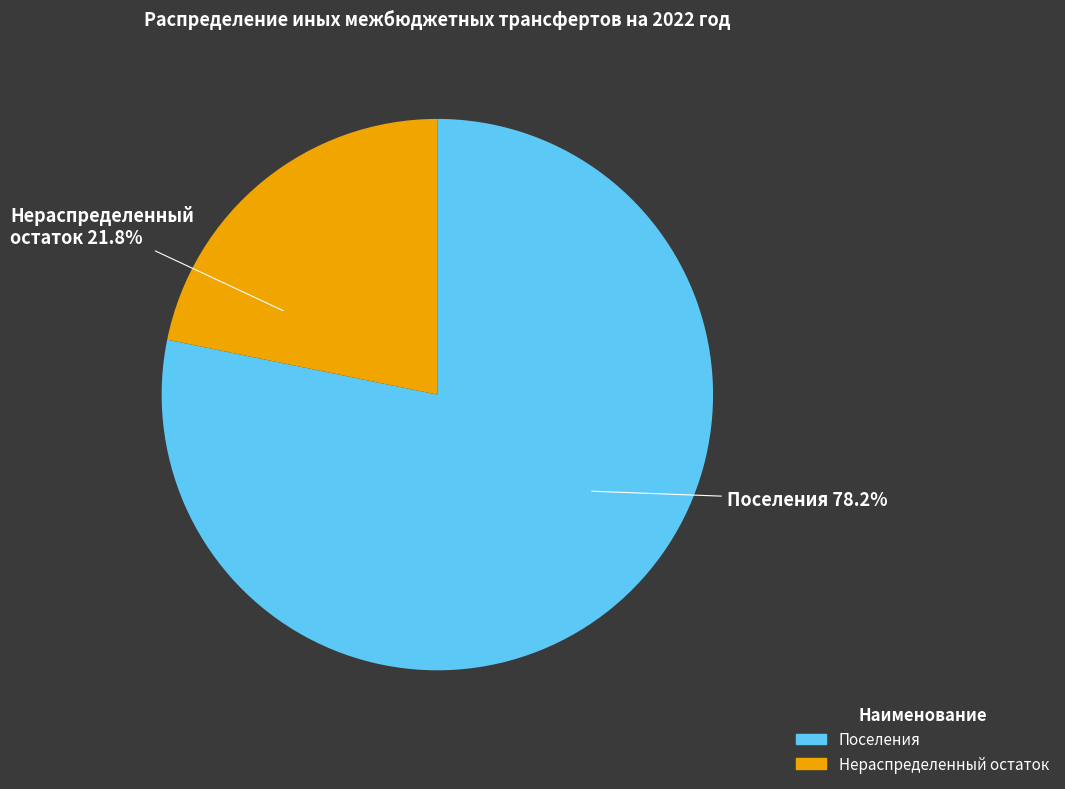

Is there a majority slice in this chart?

Yes